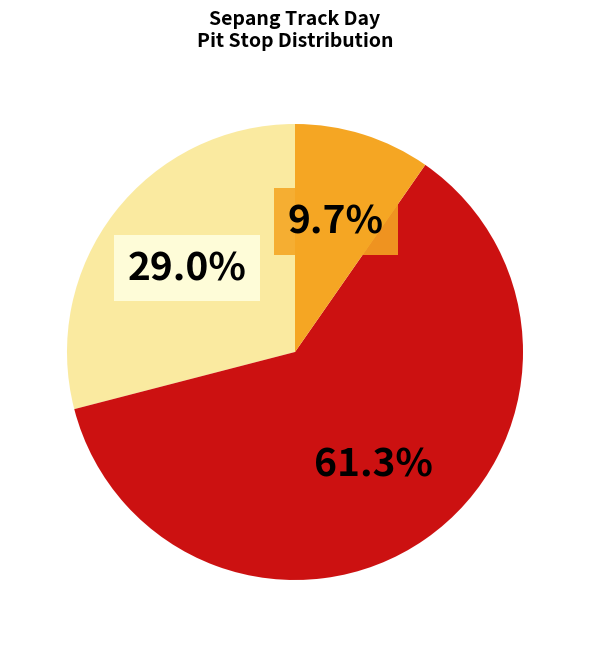

Does any single category account for the majority?

Yes